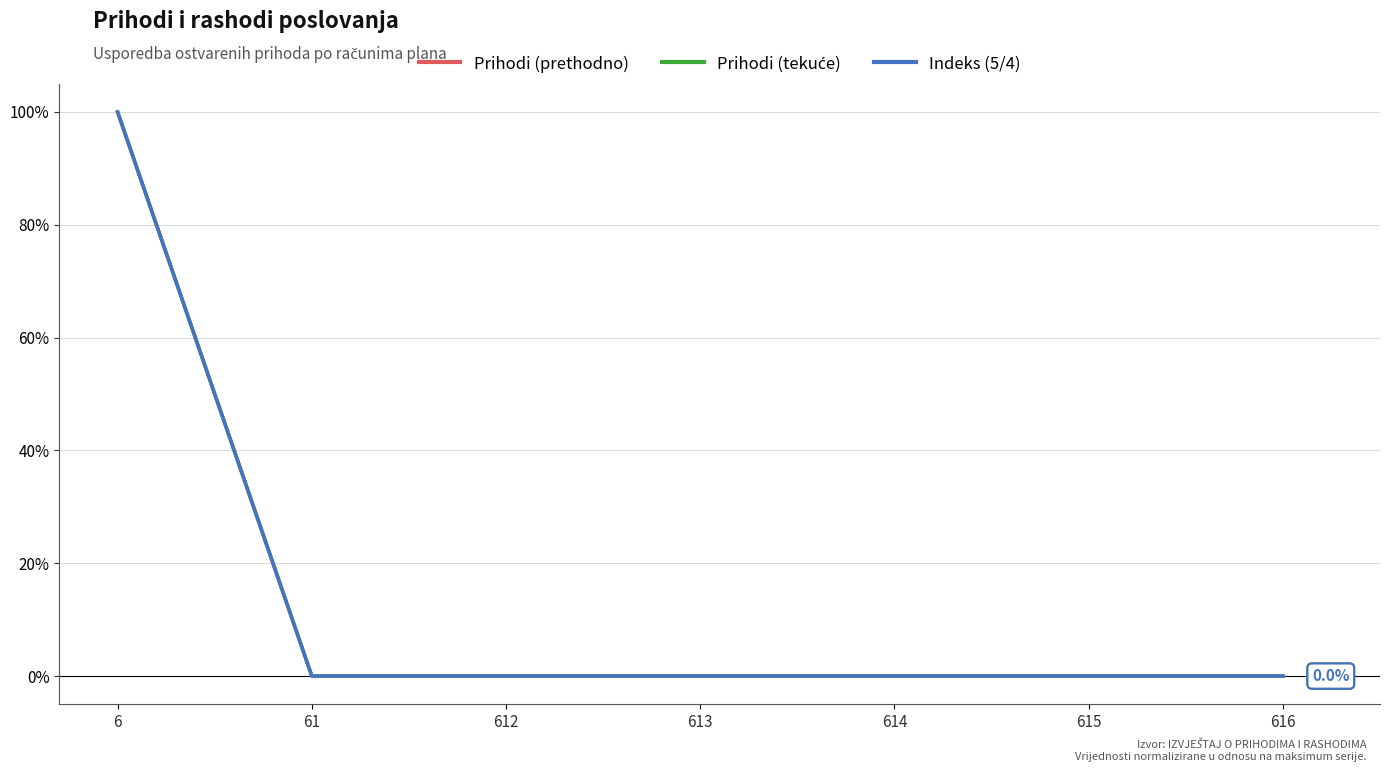

True or false: Indeks (5/4) has more than 0 interior local peaks.

False